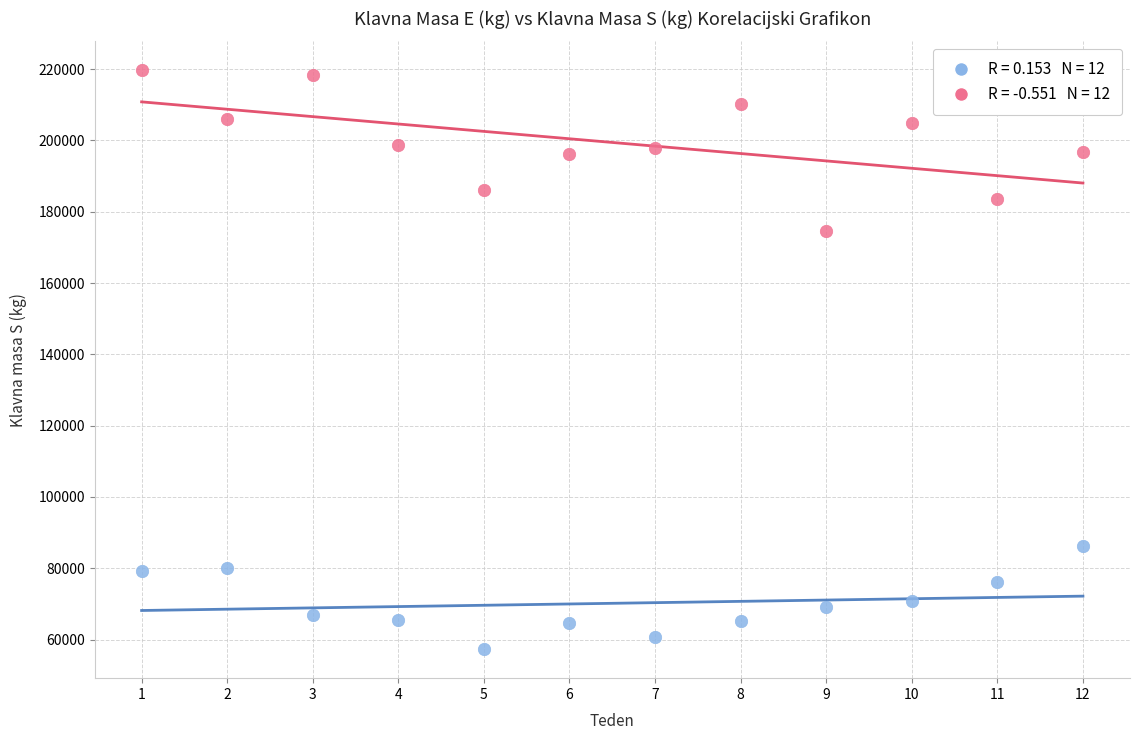

Across all series, what Y value is closest to 138480?

174710